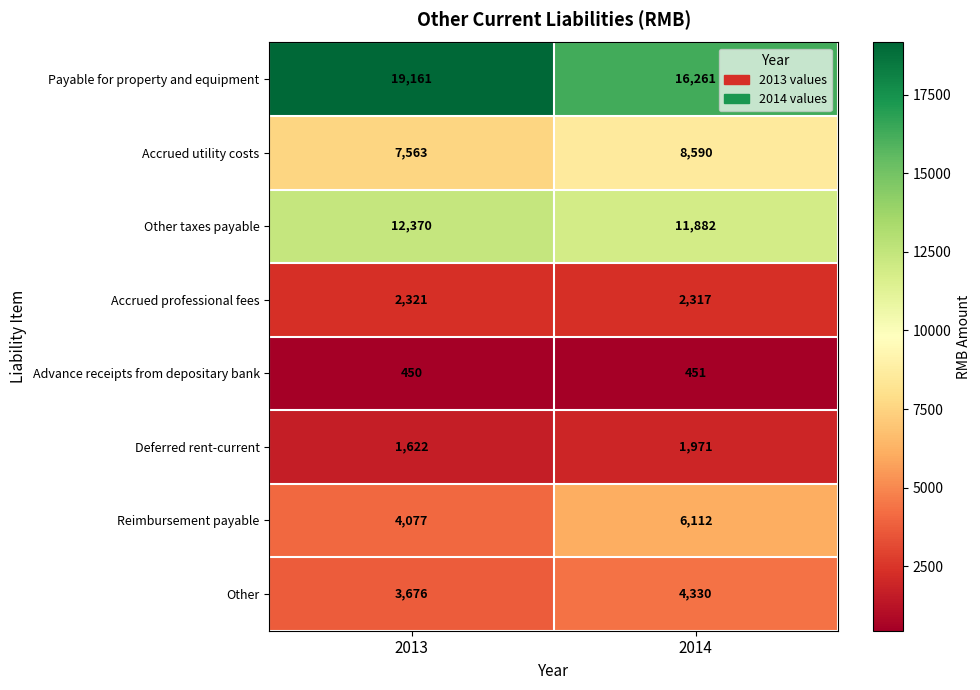

Which series has the largest range (max minus min)?

Payable for property and equipment